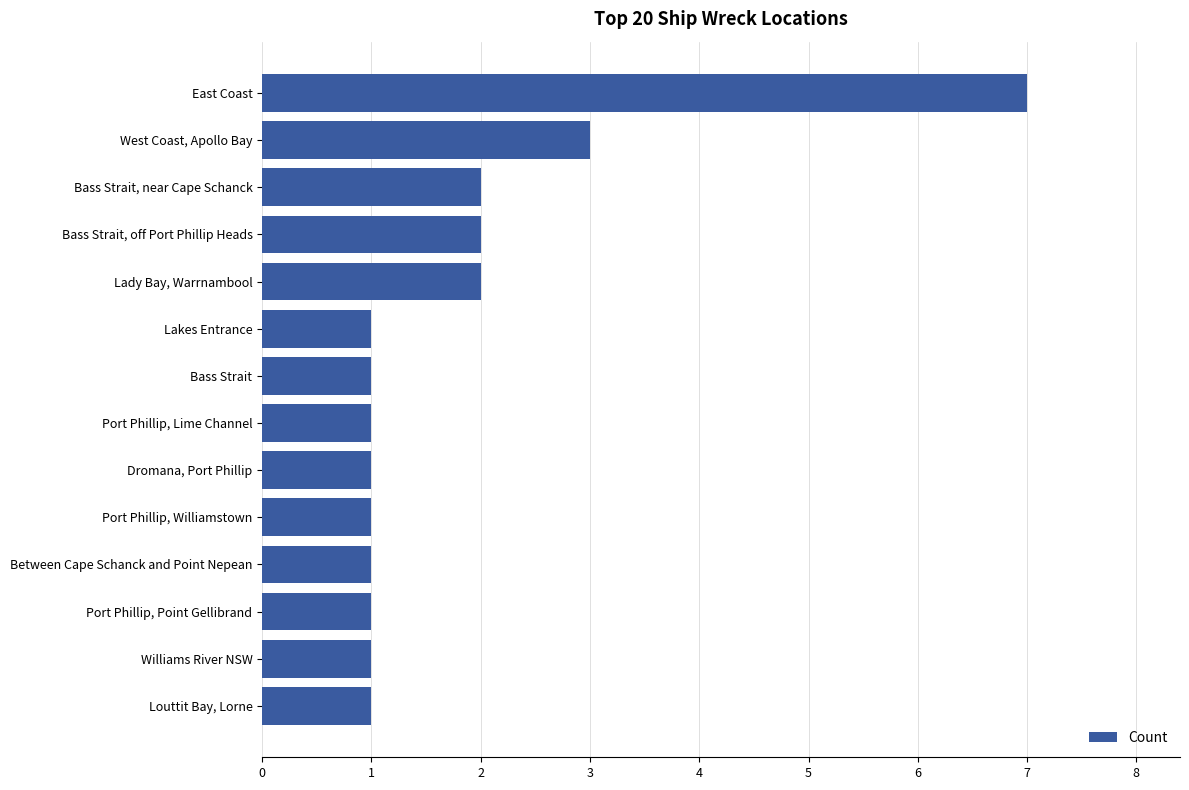

True or false: the data shows 2 at Lady Bay, Warrnambool.

True